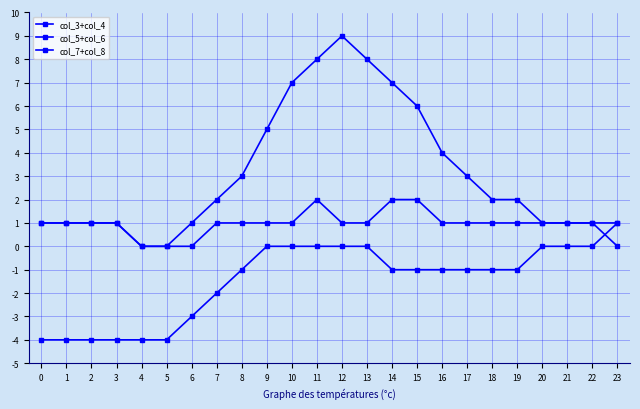

What is the sum of the col_3+col_4 values at 4 and 9?

5